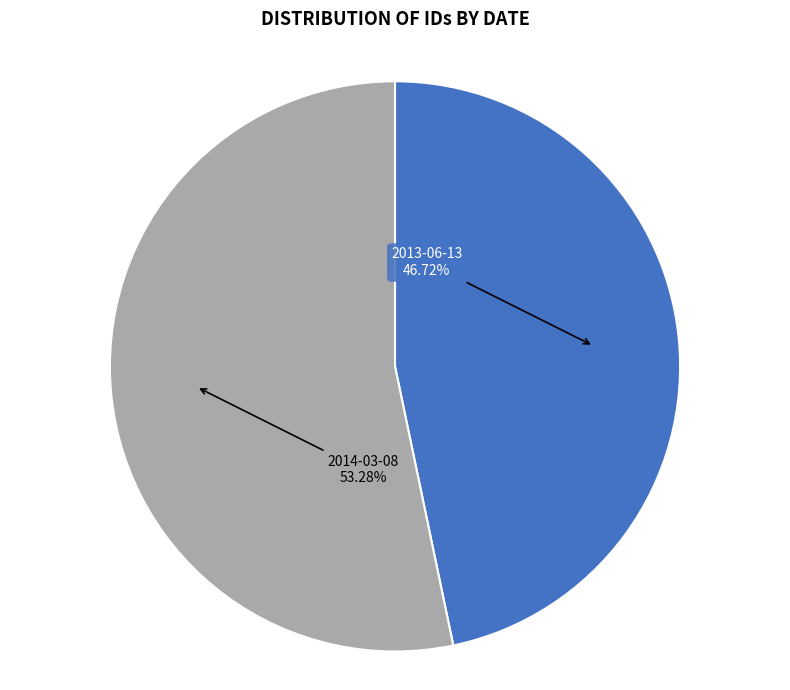

Is there any slice that represents more than half of the pie?

Yes